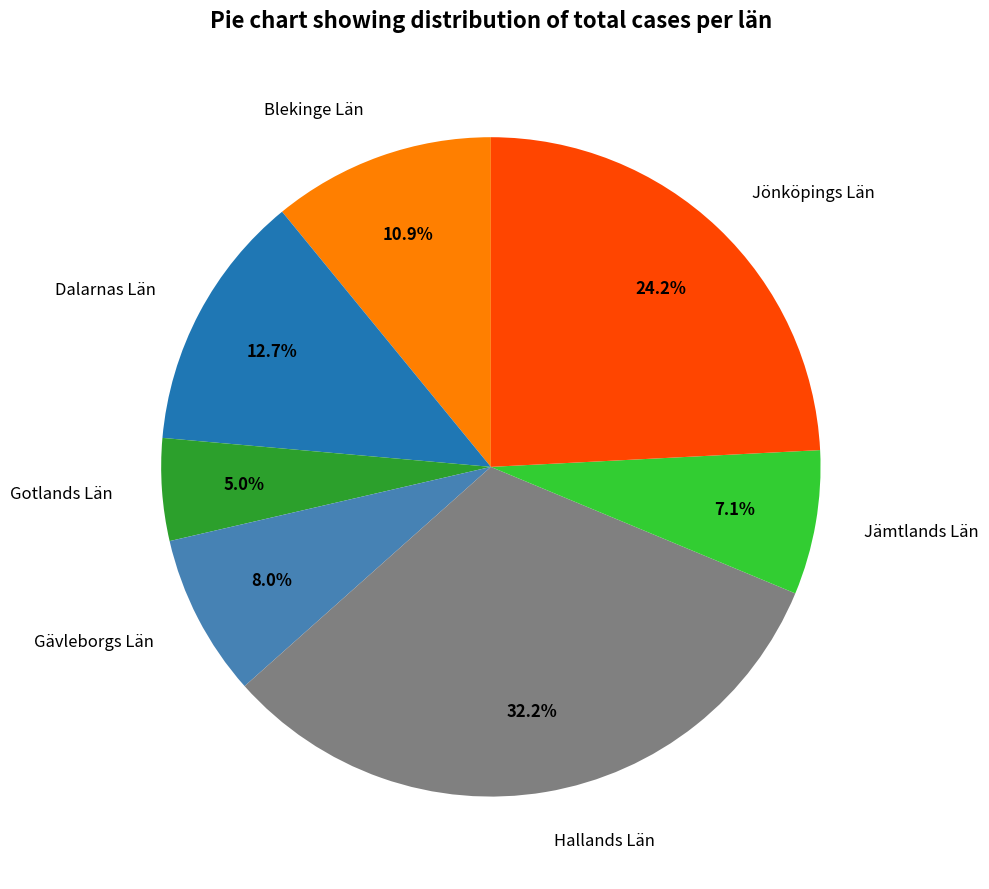

To the nearest percent, what is the combined percentage of Gotlands Län and Jönköpings Län?

29%